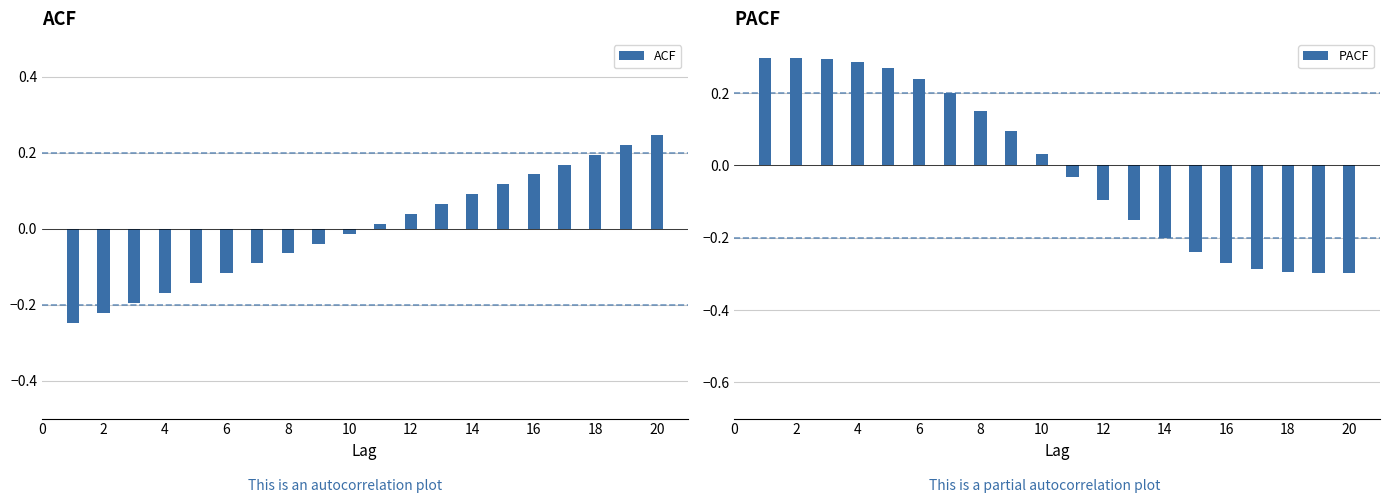

The value of ACF at 12 is 0.1. True or false?

False